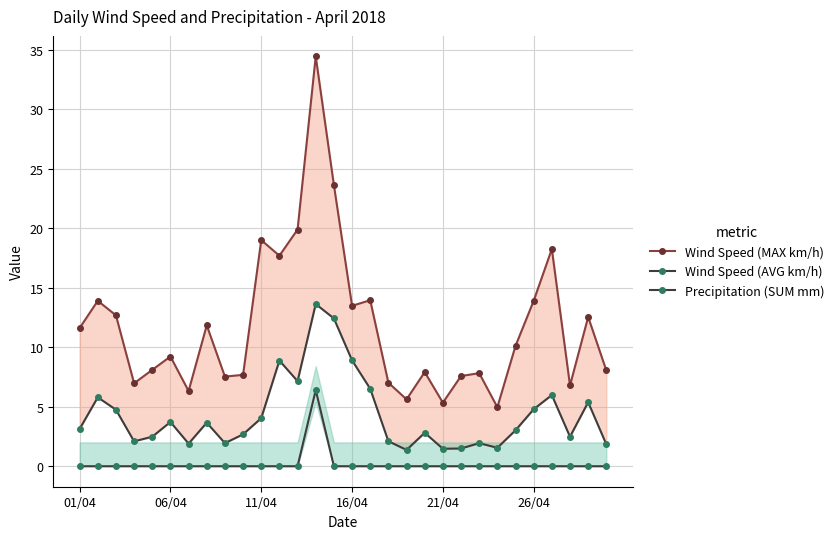

How many lines are shown in the chart?

3